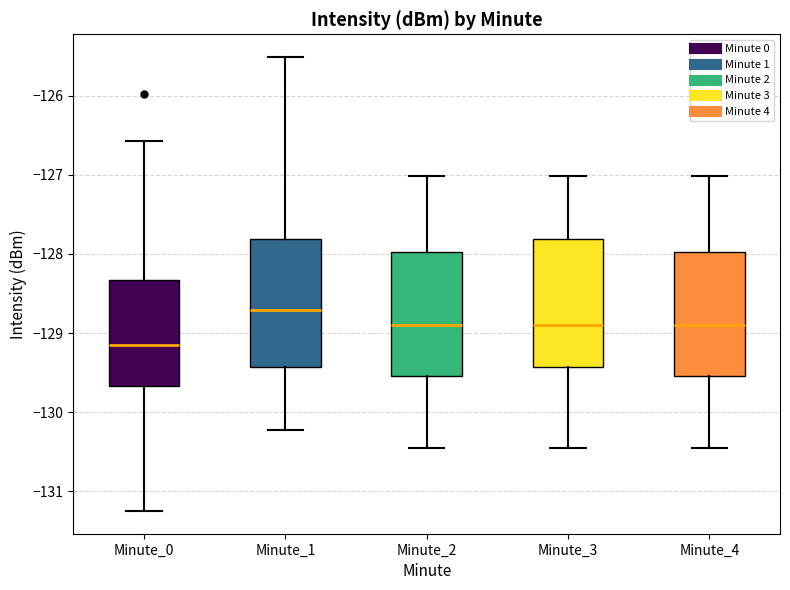

Reading left to right, read every box against the y-axis: the position of its median line, the range the box covers, and the ends of its whiskers. The values are not printed on the chart, so give them approximately, as read against the axis.

Minute_0: median -129.1, box -129.7 to -128.3, whiskers -131.3 to -126.6
Minute_1: median -128.7, box -129.4 to -127.8, whiskers -130.2 to -125.5
Minute_2: median -128.9, box -129.5 to -128.0, whiskers -130.5 to -127.0
Minute_3: median -128.9, box -129.4 to -127.8, whiskers -130.5 to -127.0
Minute_4: median -128.9, box -129.5 to -128.0, whiskers -130.5 to -127.0